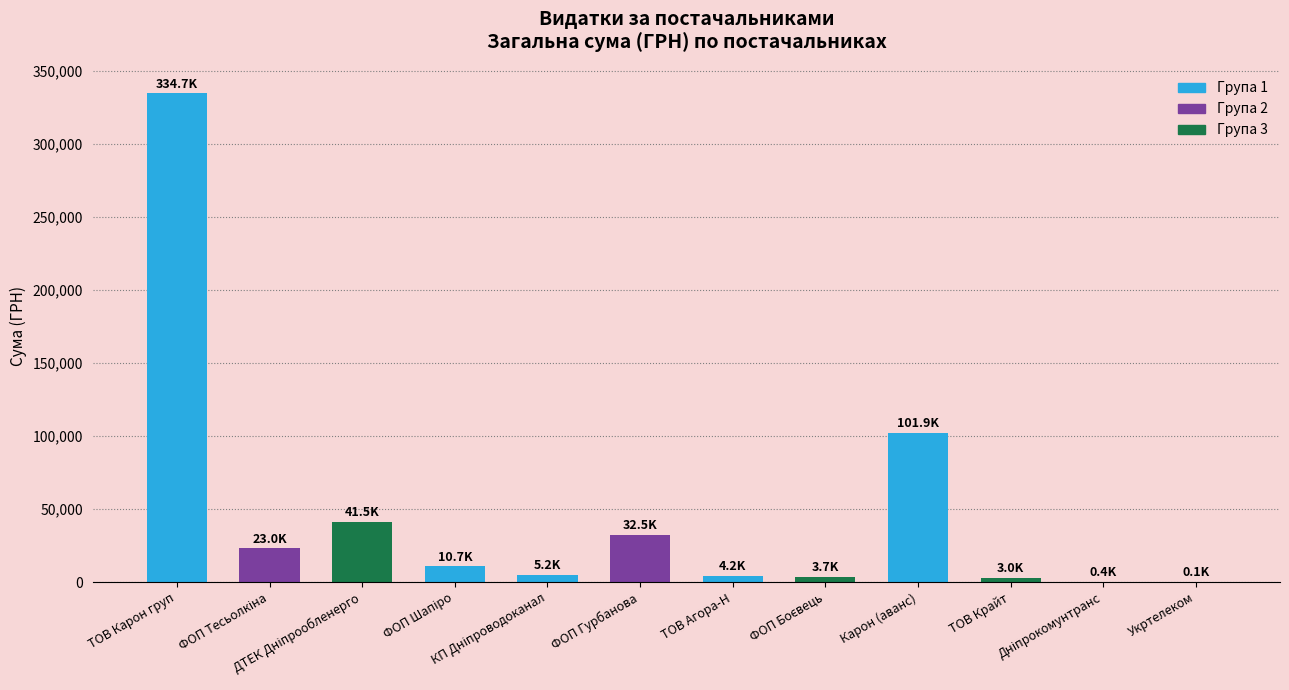

What is the sum of all values?

560909.7